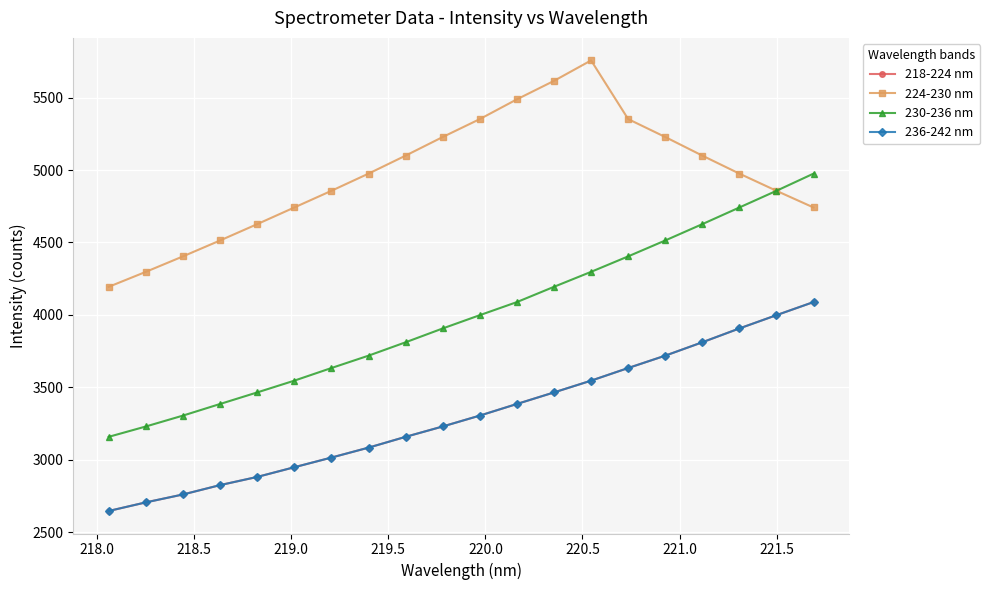

Does the chart have visible grid lines?

Yes